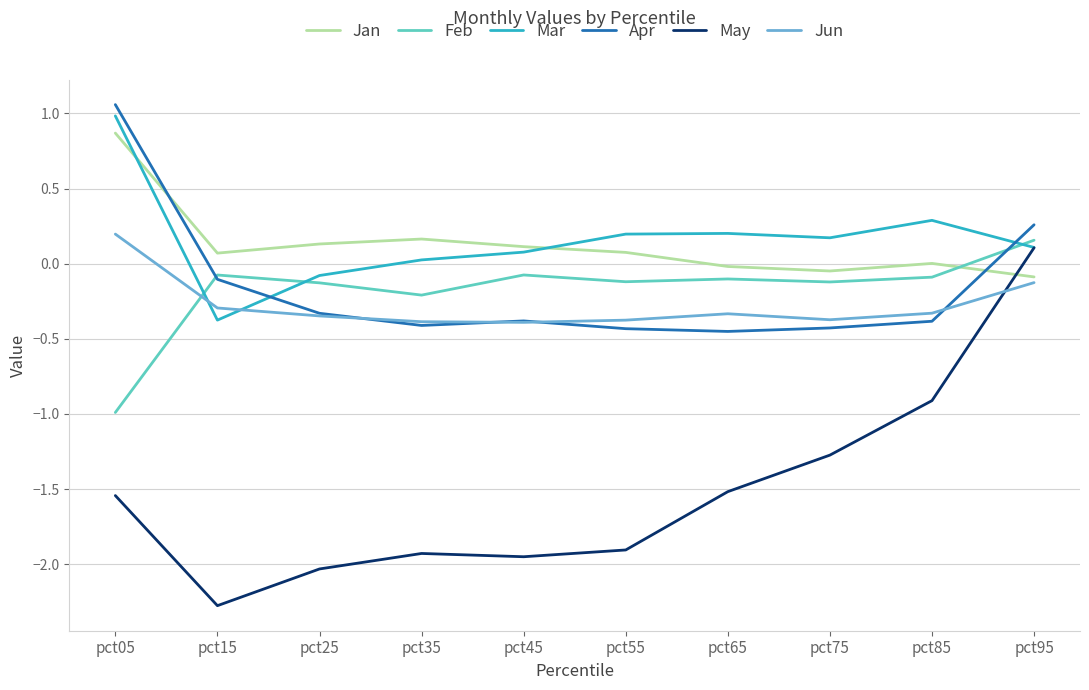

How many intersections are there between May and Jun?

1